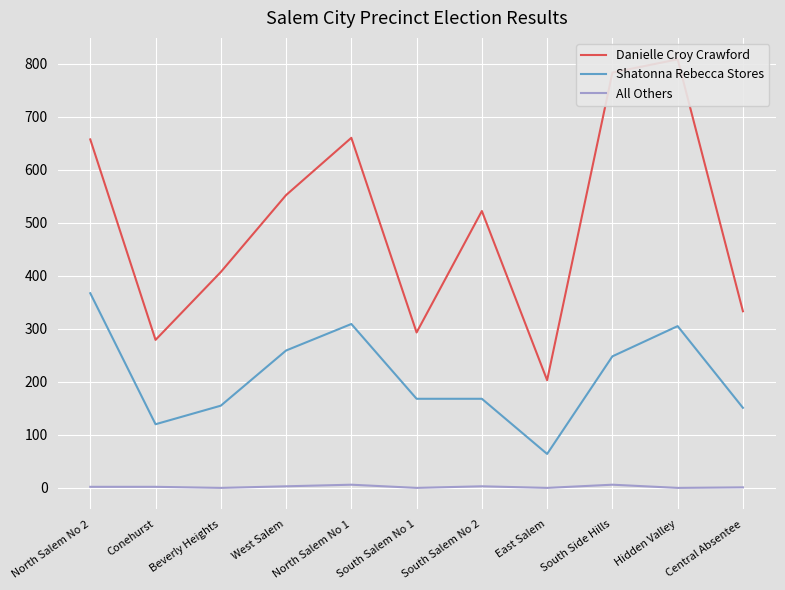

Read the All Others value at West Salem.

3